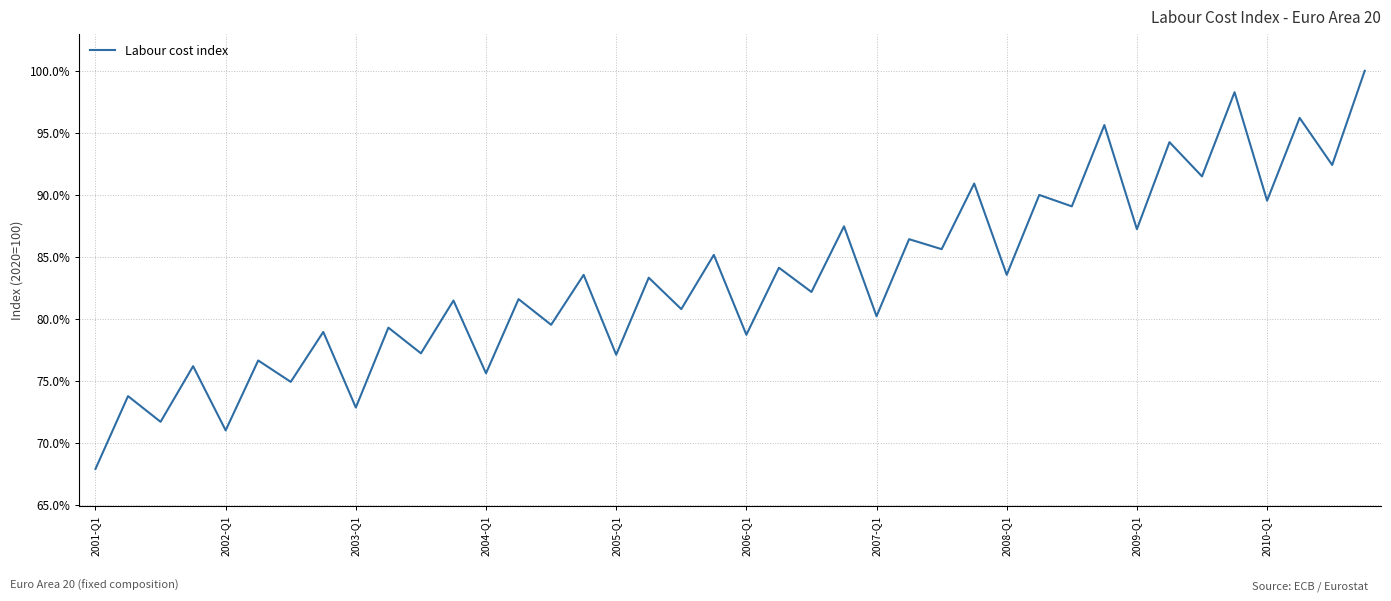

What is the greatest value displayed?

1.0